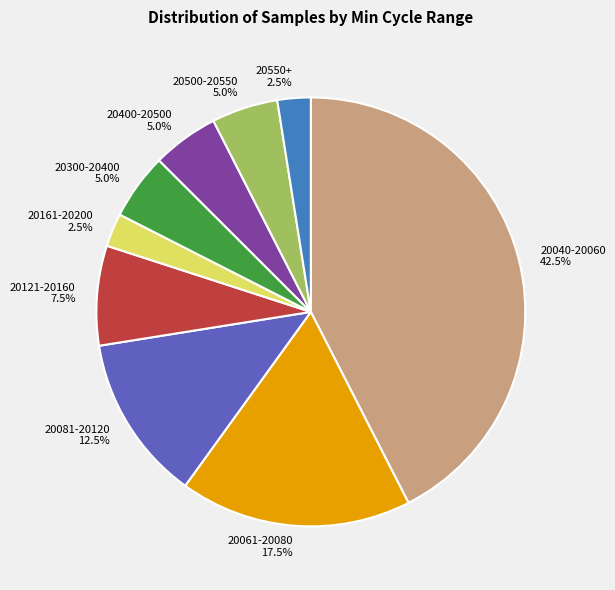

What is the largest slice in the pie chart?

20040-20060